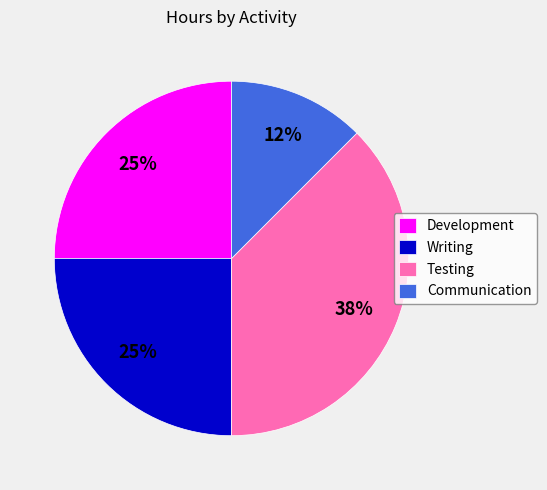

How many slices are in this pie chart?

4